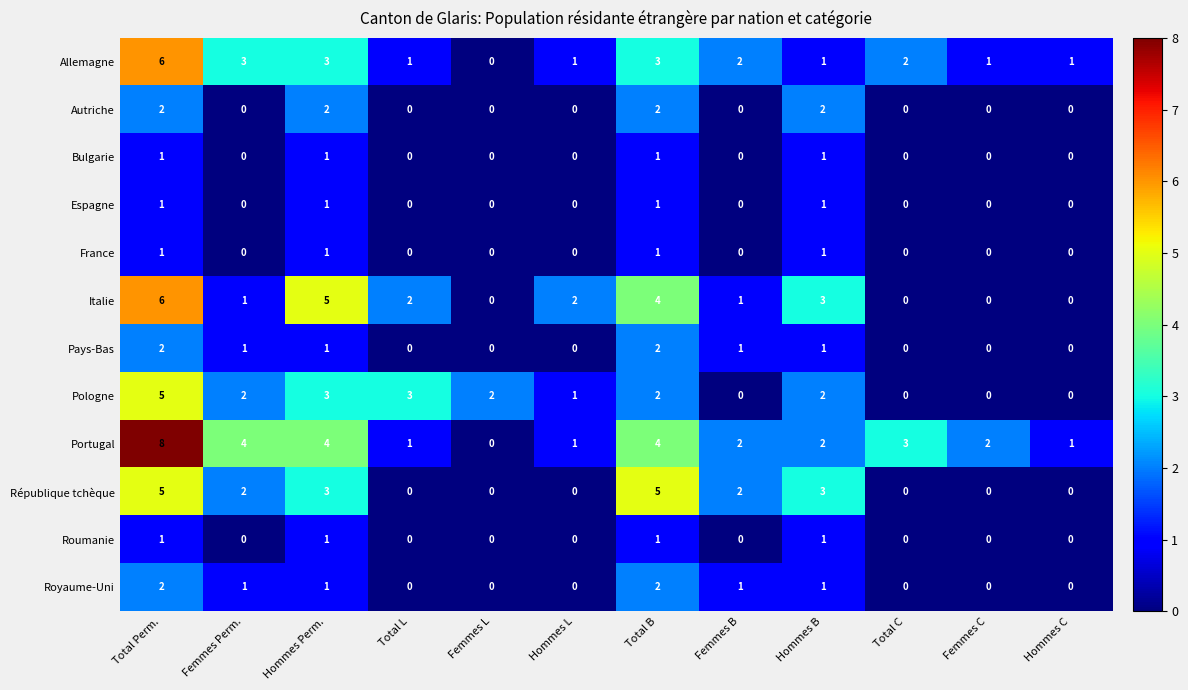

What is the difference between the Portugal values at Total B and Femmes L?

4